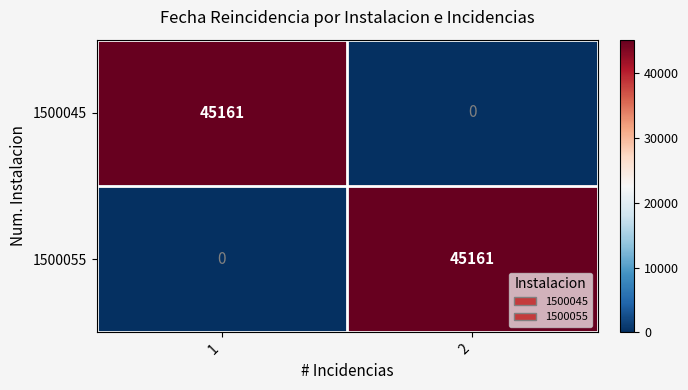

Reading left to right, extract all data points from this chart.

1500045: 1=45161	2=0
1500055: 1=0	2=45161